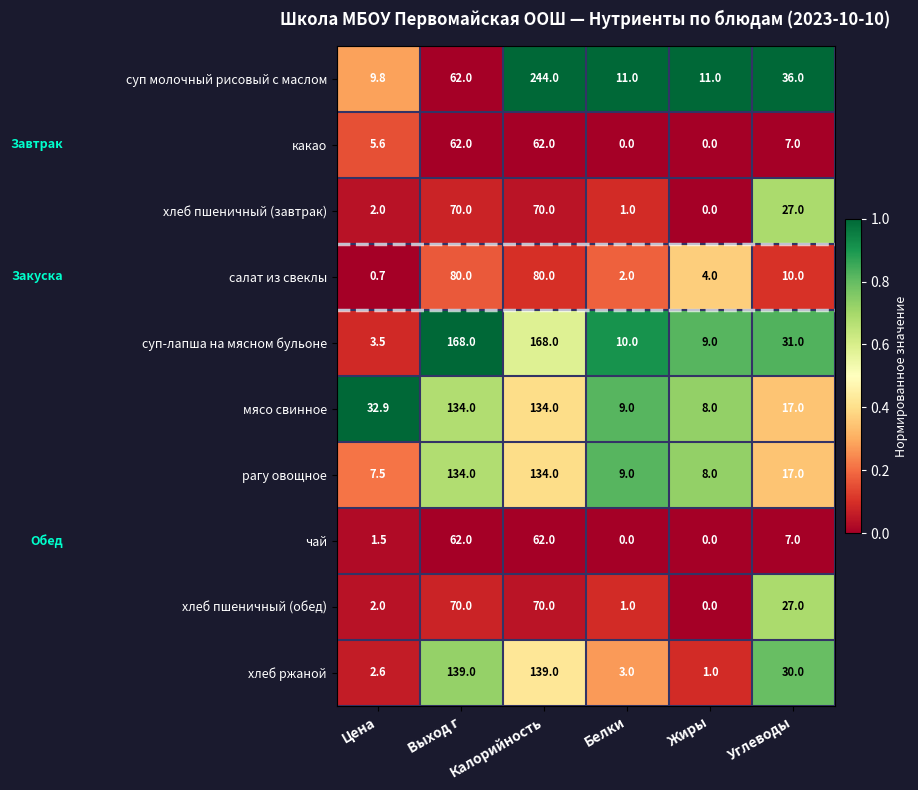

What is the sum of the чай values at Цена and Белки?

1.5